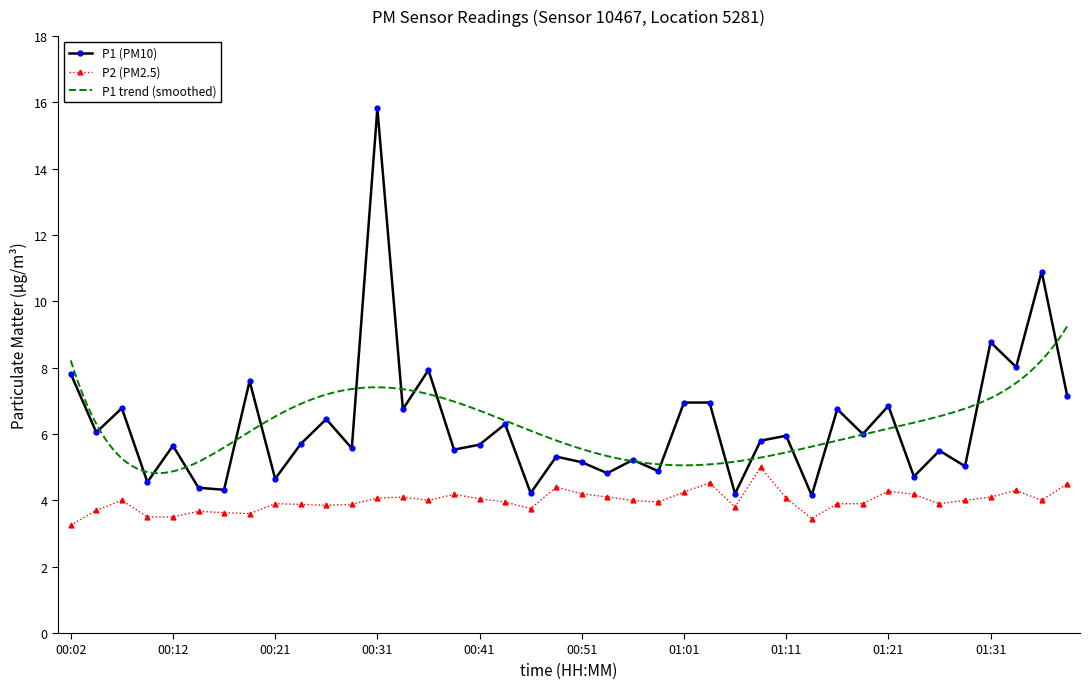

What is the average value of the P1 series?

6.3